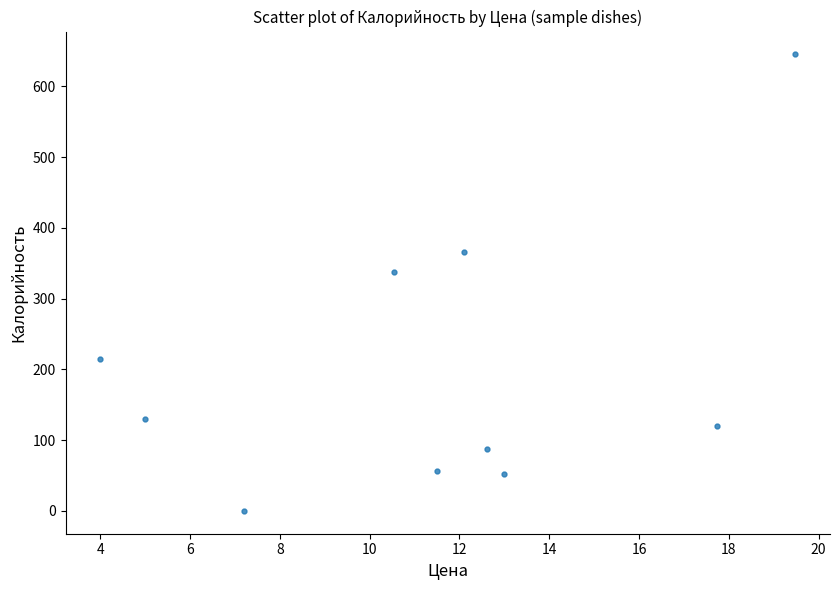

What is the range of Y values (max minus min)?

645